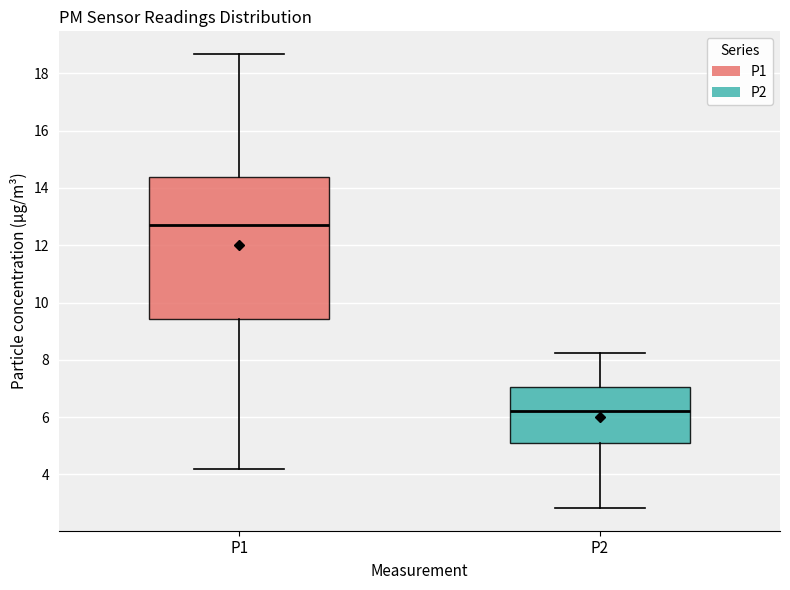

Reading left to right, read every box against the y-axis: the position of its median line, the range the box covers, and the ends of its whiskers. The values are not printed on the chart, so give them approximately, as read against the axis.

P1: median 12.8, box 9.4 to 14.4, whiskers 4.2 to 18.6
P2: median 6.2, box 5.2 to 7.0, whiskers 2.8 to 8.2